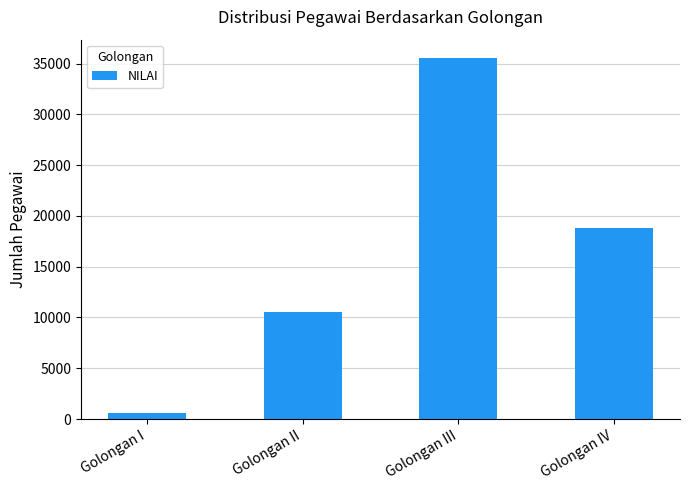

Are the bars grouped side by side (vs. stacked)?

No